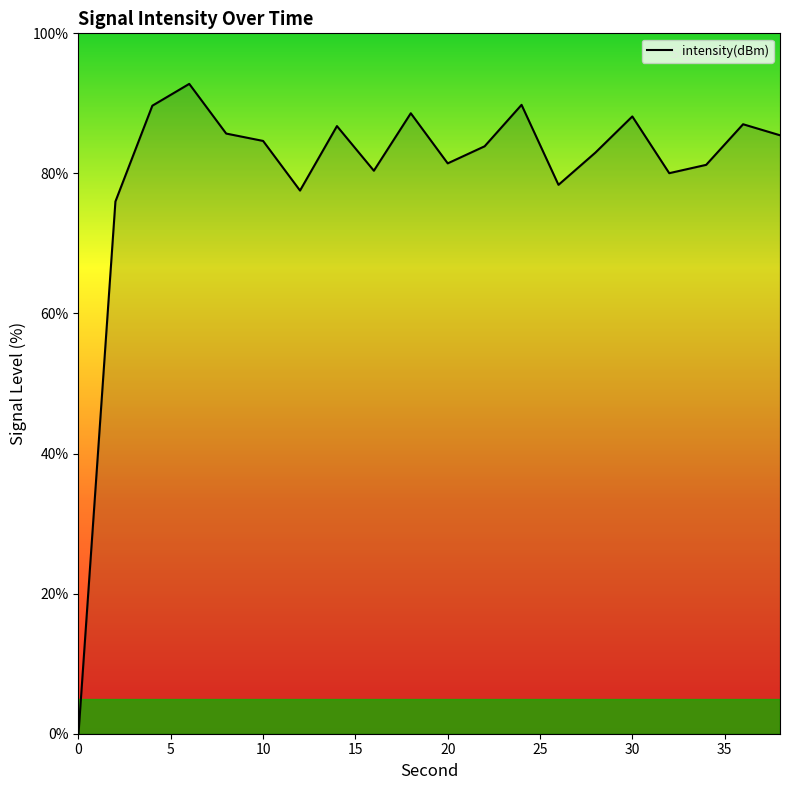

How many lines are shown in the chart?

1